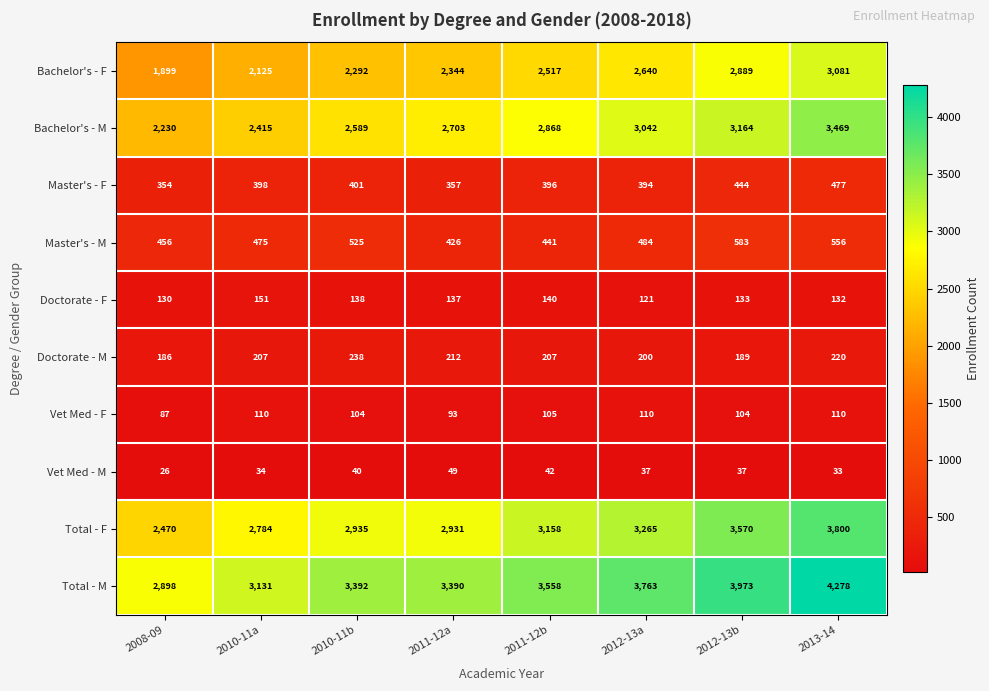

The value of Master's - M at 2012-13b is 583. True or false?

True